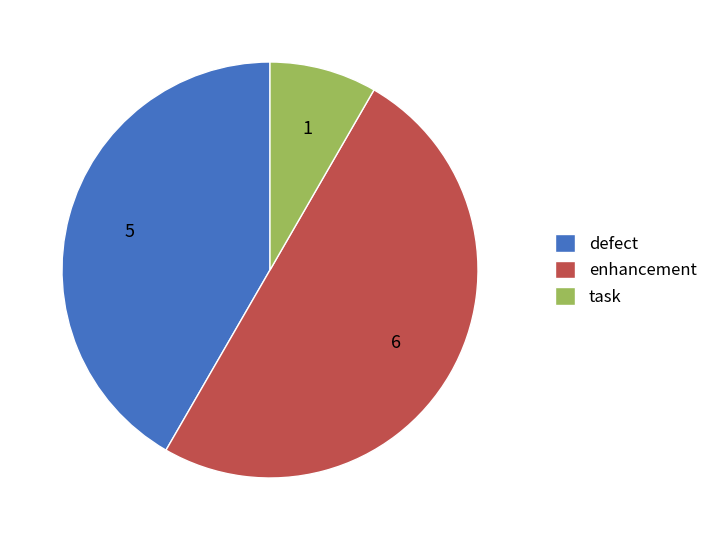

Does defect represent more than half of the total?

No